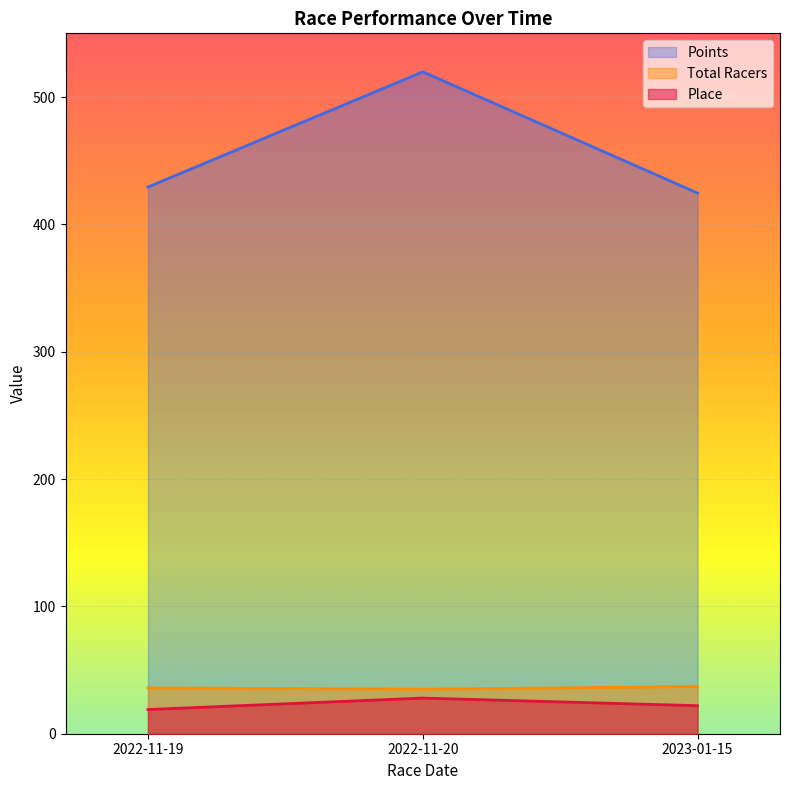

What is the difference between the Points values at 2022-11-19 and 2022-11-20?

90.5